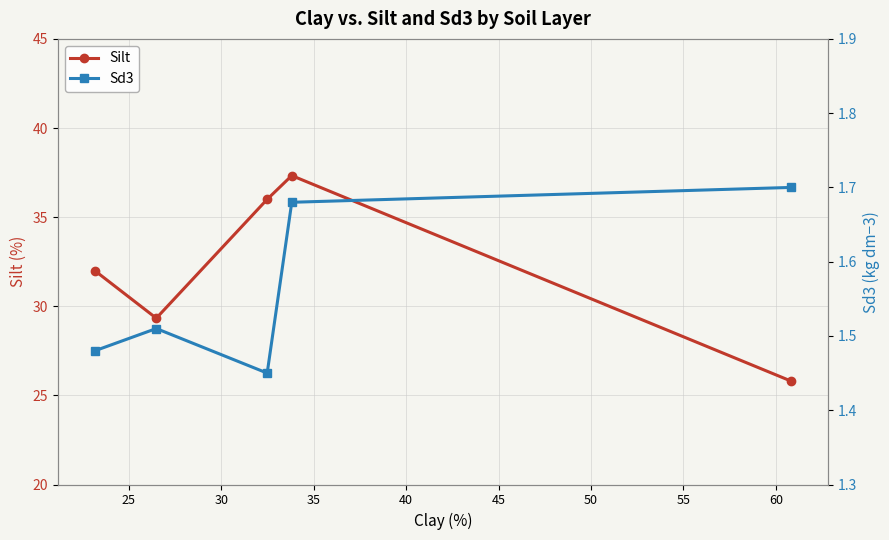

What is the difference between the maximum and minimum values in the Sd3 series?

0.2